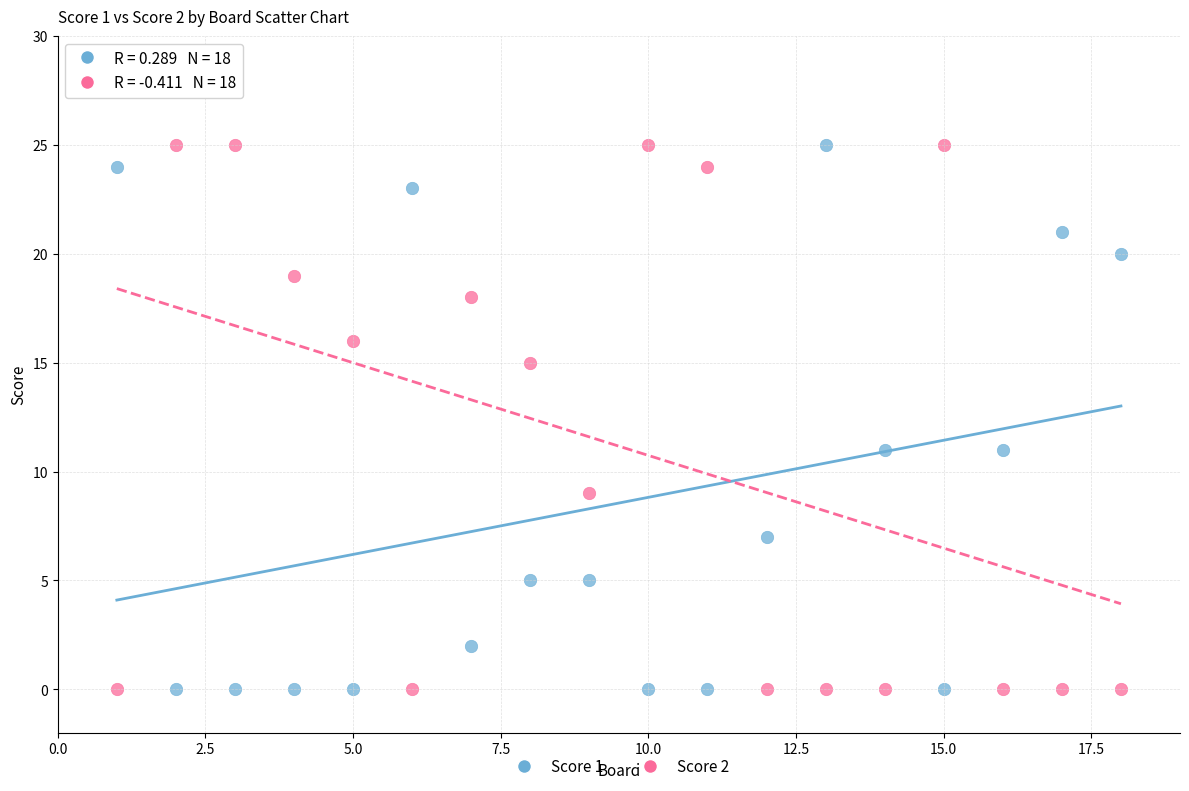

Across all data points, what is the range of Y values (max minus min)?

25